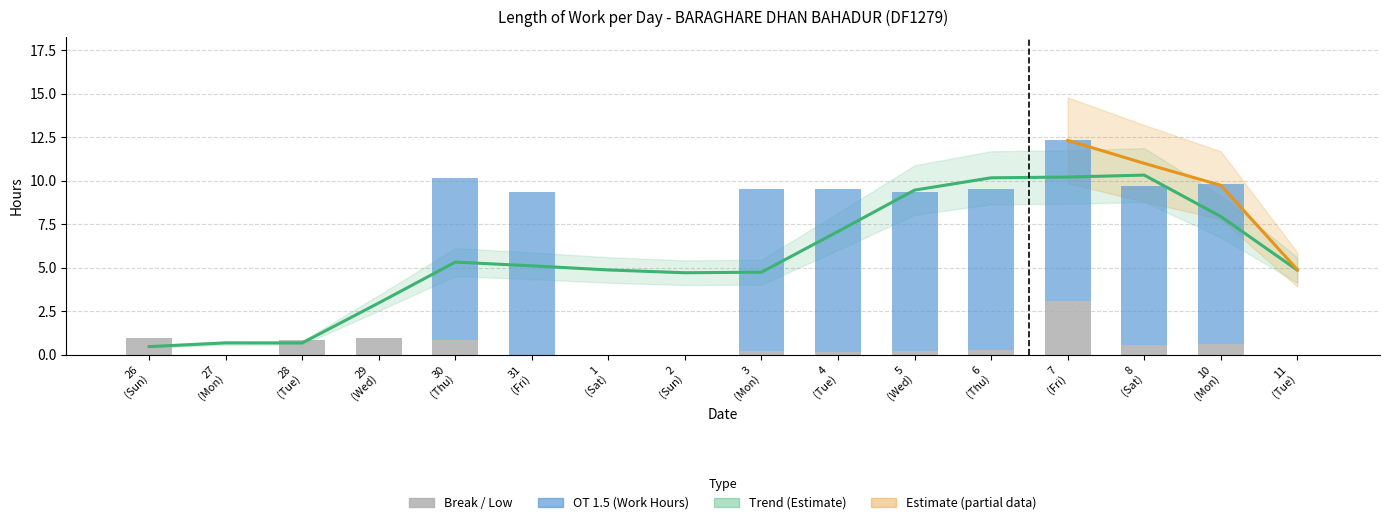

Reading left to right, what are all the values shown in this chart?

0.0	0.0	0.0	0.0	9.3	9.4	0.0	0.0	9.3	9.3	9.1	9.2	9.2	9.1	9.2	0.0